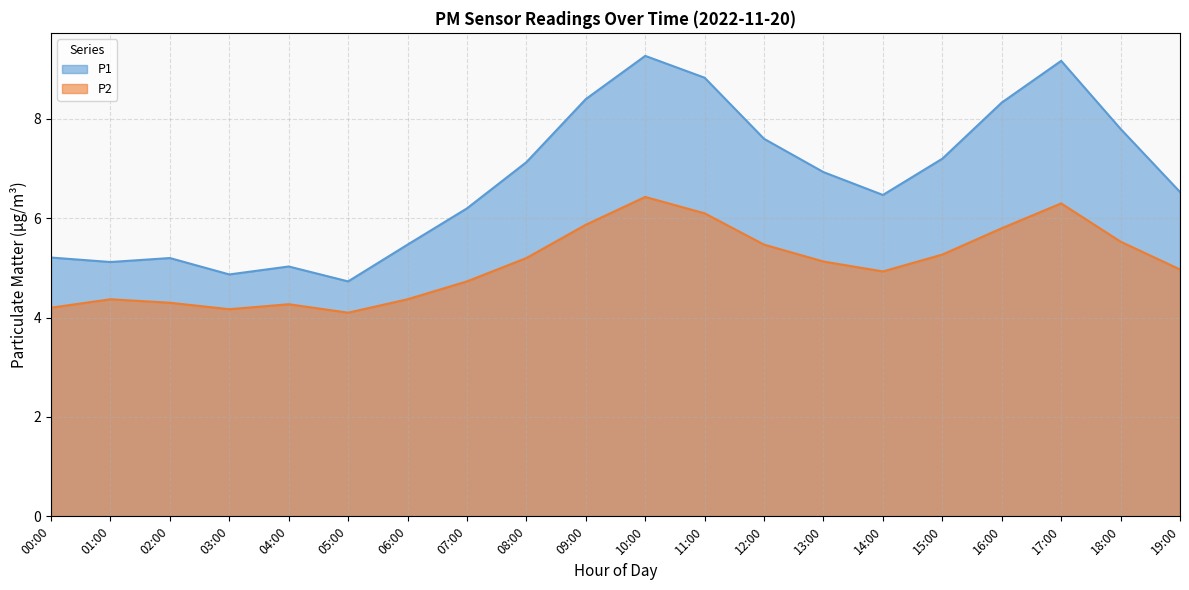

What is the difference between the highest and lowest values at 16:00?

2.5